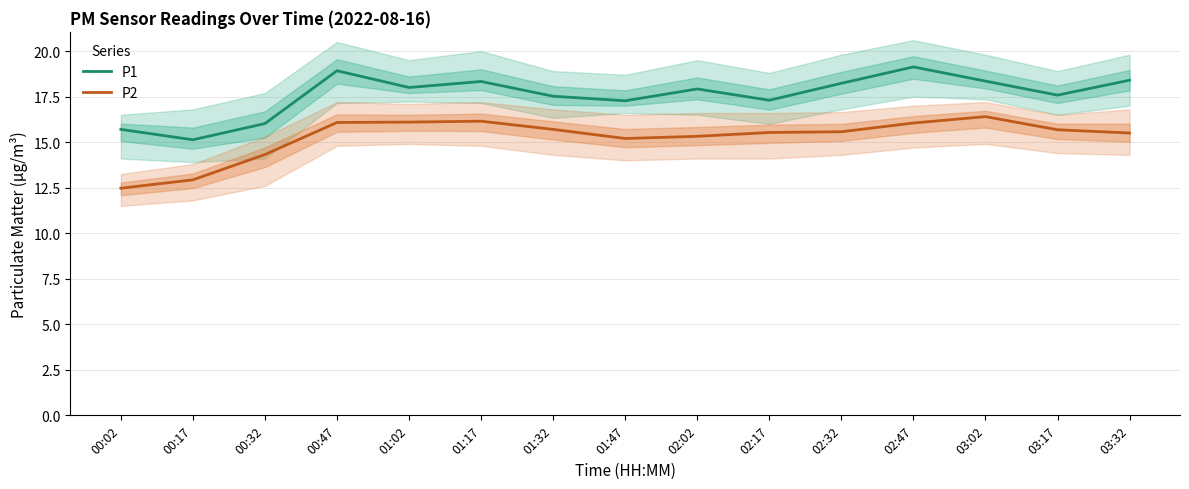

What are all the series names shown in the legend?

P1, P2